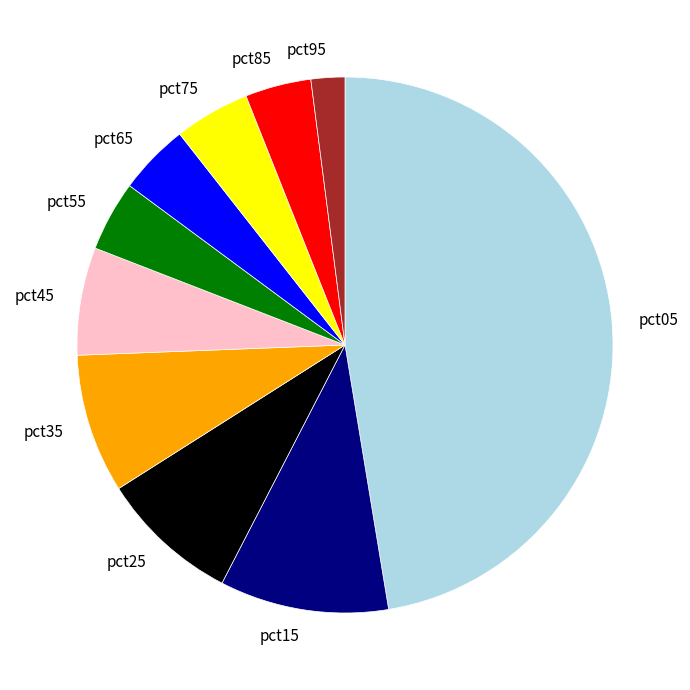

Count the number of slices in the pie.

10